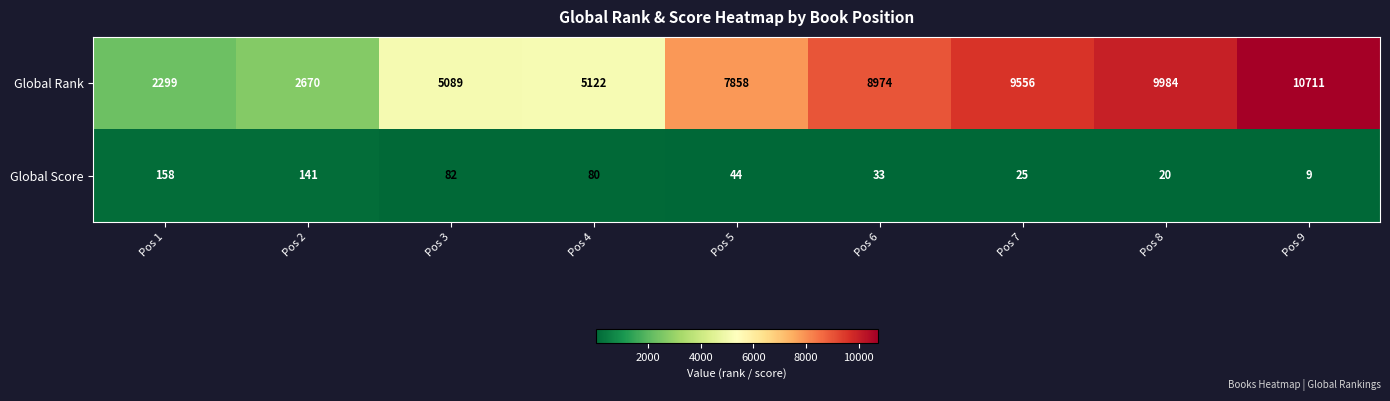

How many data points does each series have?

9